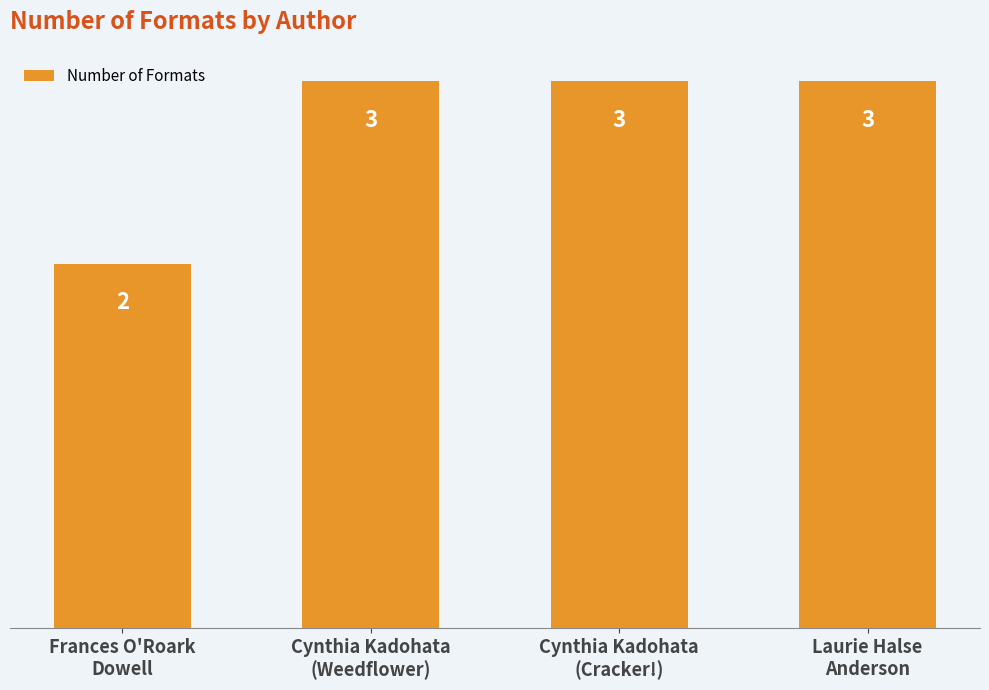

Reading right to left, extract all data points from this chart.

Laurie Halse
Anderson=3	Cynthia Kadohata
(Cracker!)=3	Cynthia Kadohata
(Weedflower)=3	Frances O'Roark
Dowell=2